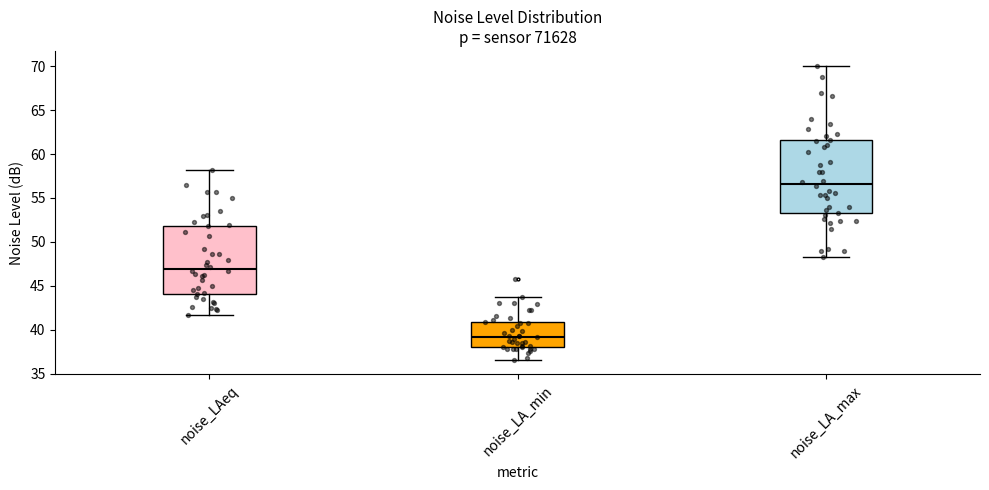

Where is the lower edge of the box for noise_LA_max on the y-axis? The values are not printed on the chart, so give them approximately, as read against the axis.

53.5